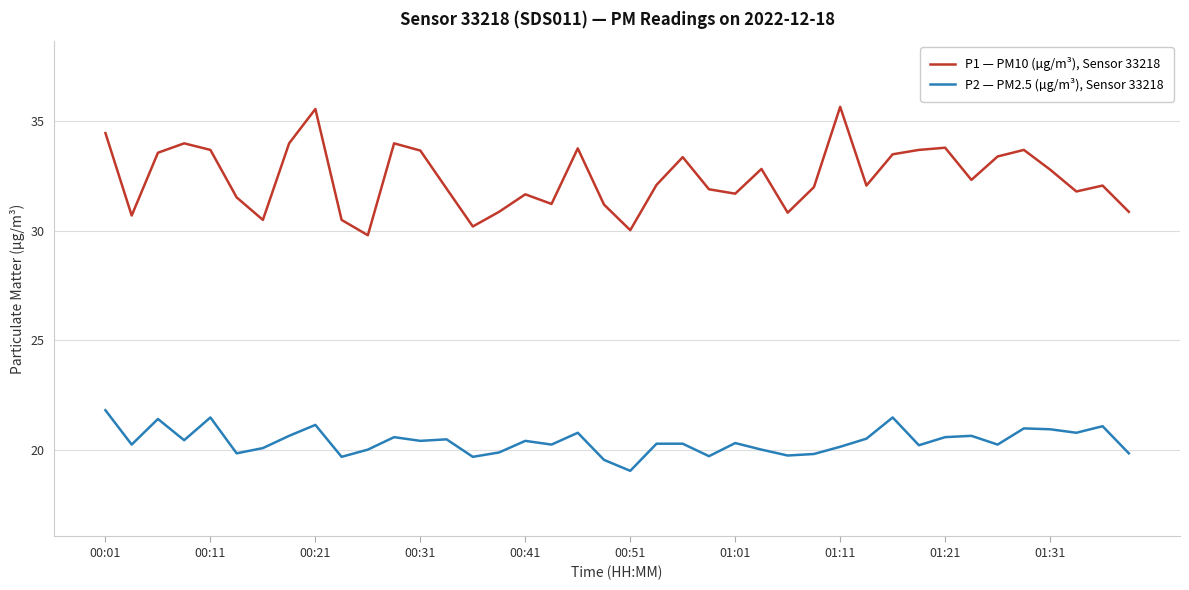

True or false: P1 — PM10 (µg/m³), Sensor 33218 has more than 2 interior local peaks.

True